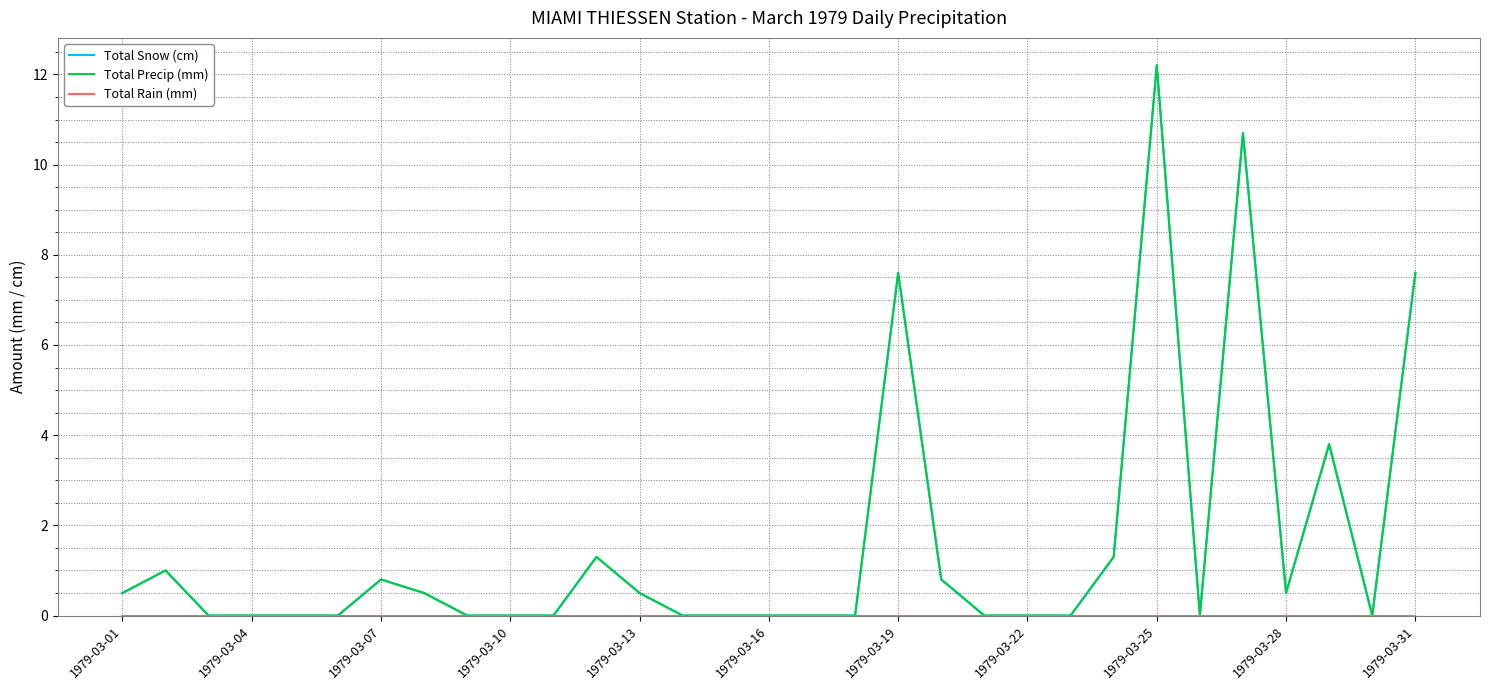

Is this an area chart (filled region under the line)?

No